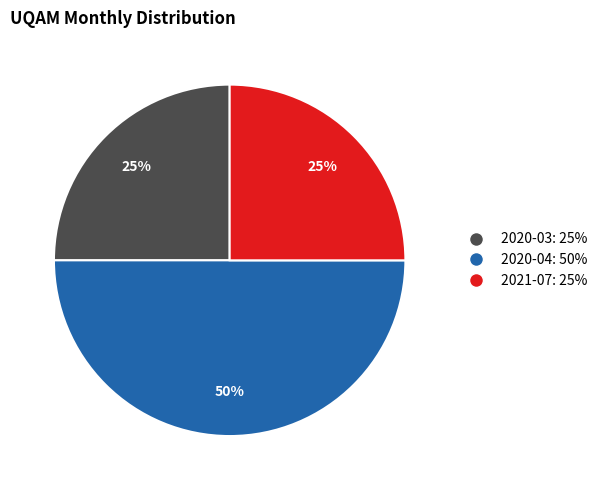

Combined, do 2020-04 and 2020-03 account for over 50%?

Yes